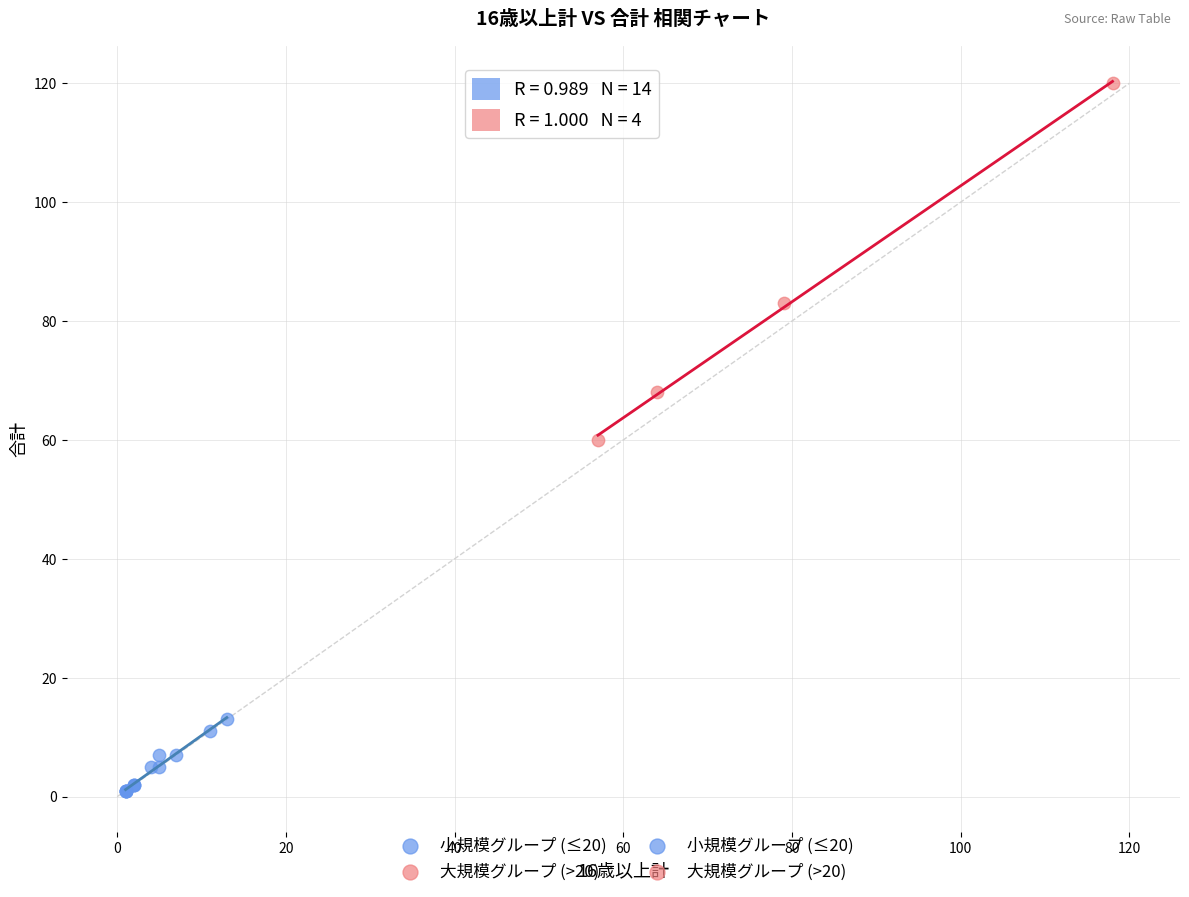

Which series has the largest Y range (max minus min)?

大規模グループ (>20)